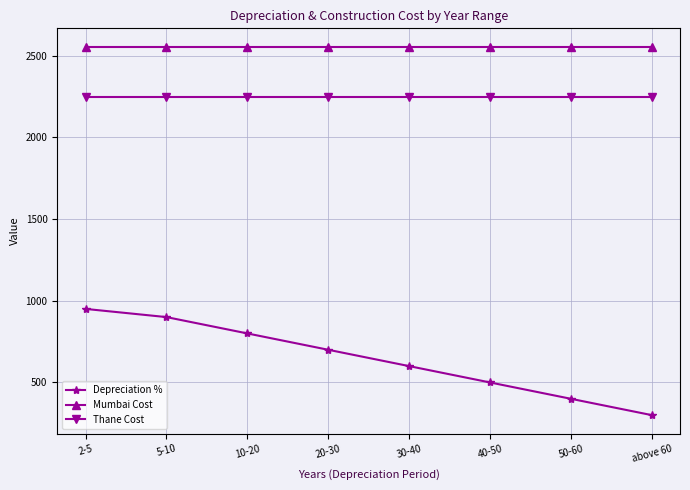

Rank the series by their average value, from highest to lowest.

Mumbai Cost, Thane Cost, Depreciation %